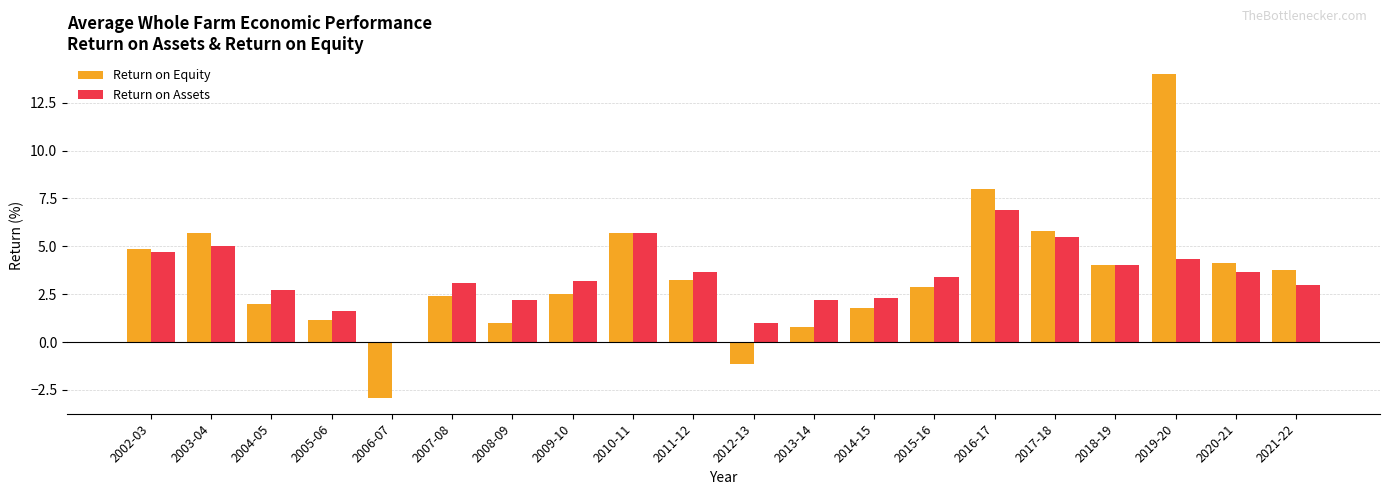

At which category is the sum across all series the highest?

2019-20